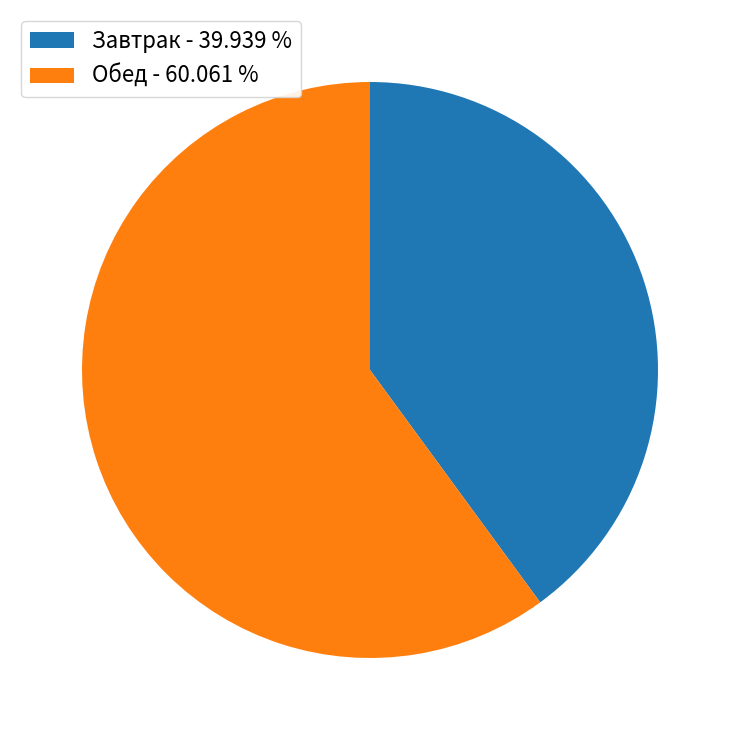

Which has a higher value, Завтрак - 39.939 % or Обед - 60.061 %?

Обед - 60.061 %